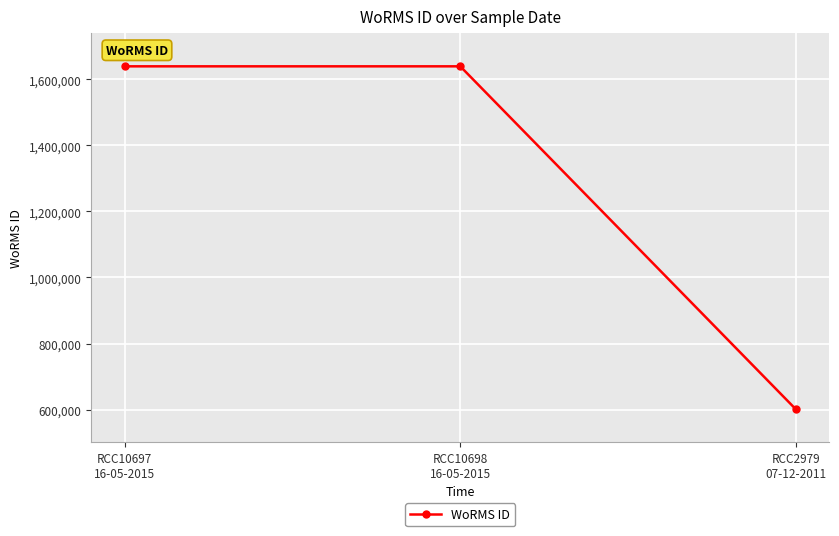

Approximately how many times larger is the value at RCC2979
07-12-2011 compared to RCC10698
16-05-2015?

0.4